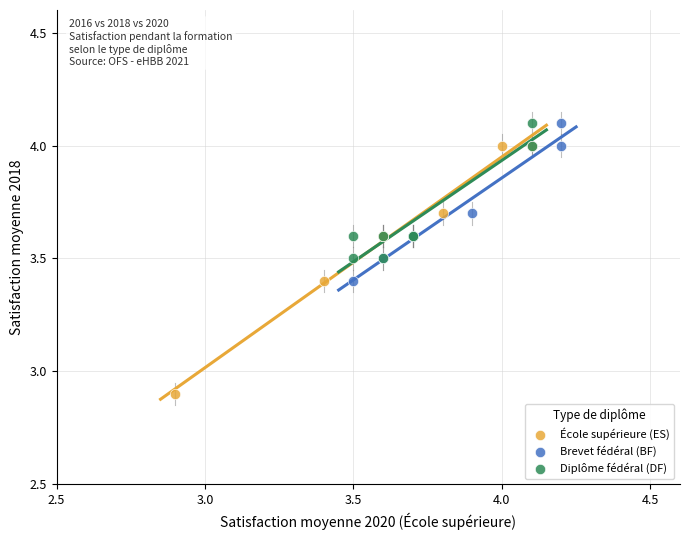

What are all the series names shown in the legend?

École supérieure (ES), Brevet fédéral (BF), Diplôme fédéral (DF)